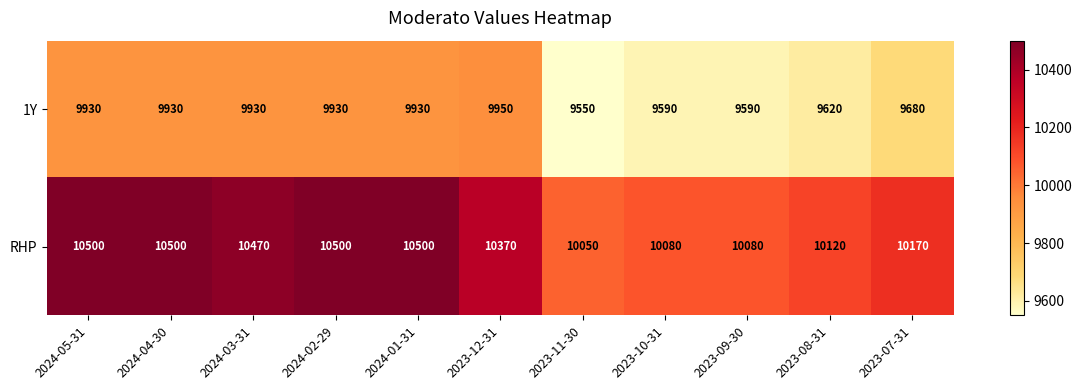

Is it true that RHP equals 10470 at 2024-03-31?

True